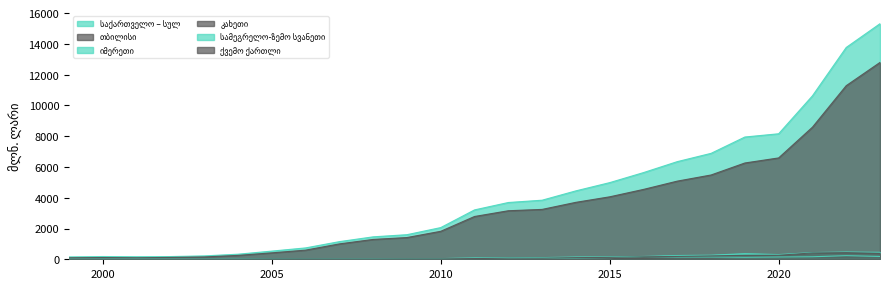

What is the minimum value shown in the chart?

2.2